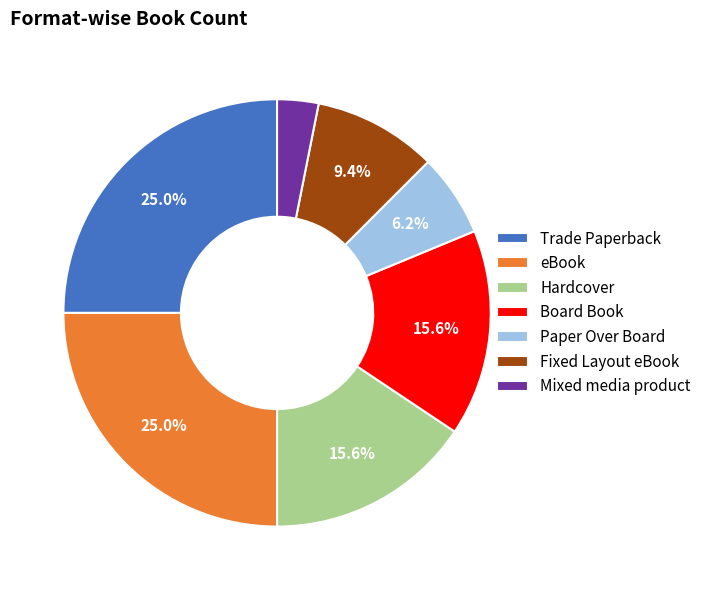

What is the smallest slice in the pie chart?

Mixed media product